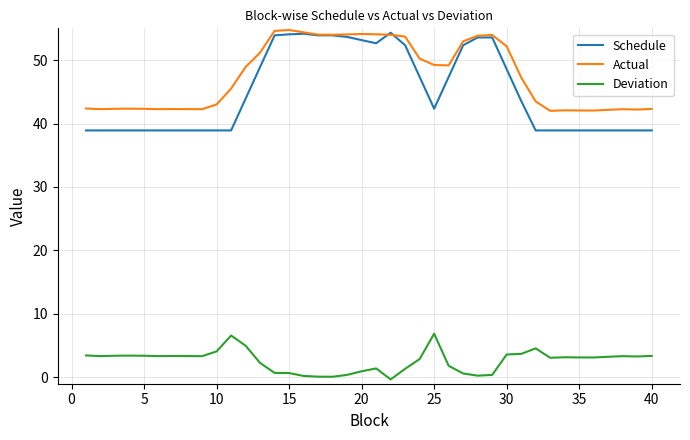

What is the difference between the maximum and minimum values in the Schedule series?

15.4